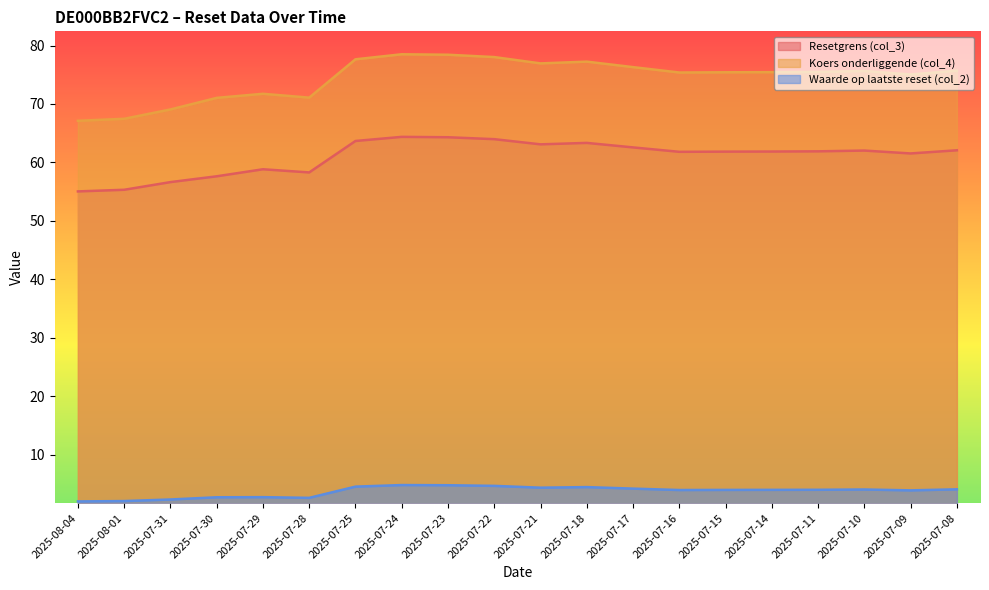

Does the chart display data point markers on the line(s)?

No